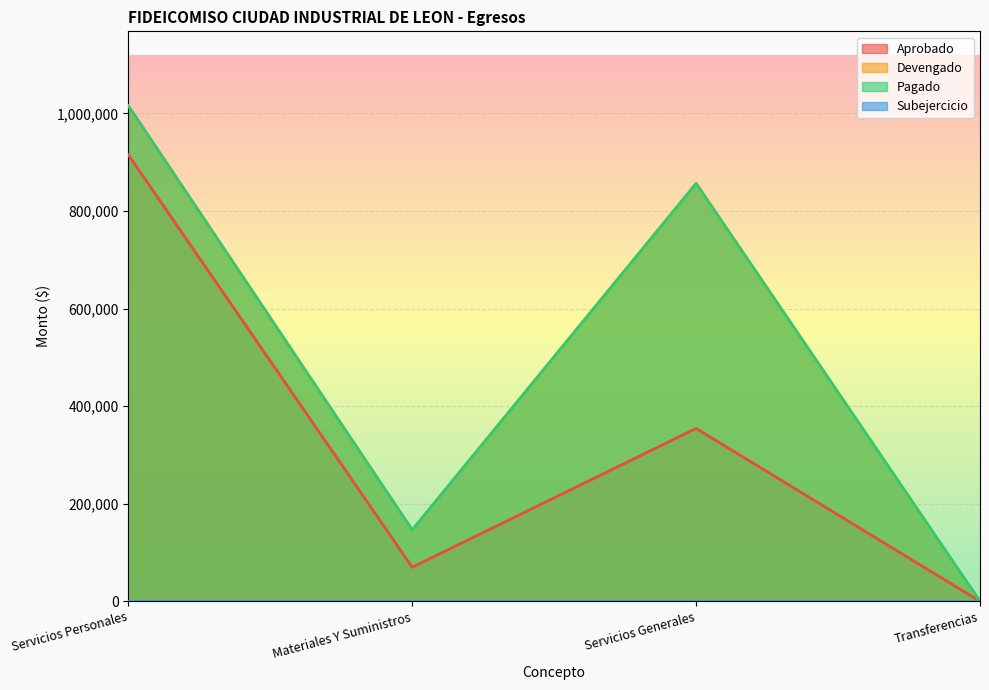

What position from the right is Servicios Generales?

2